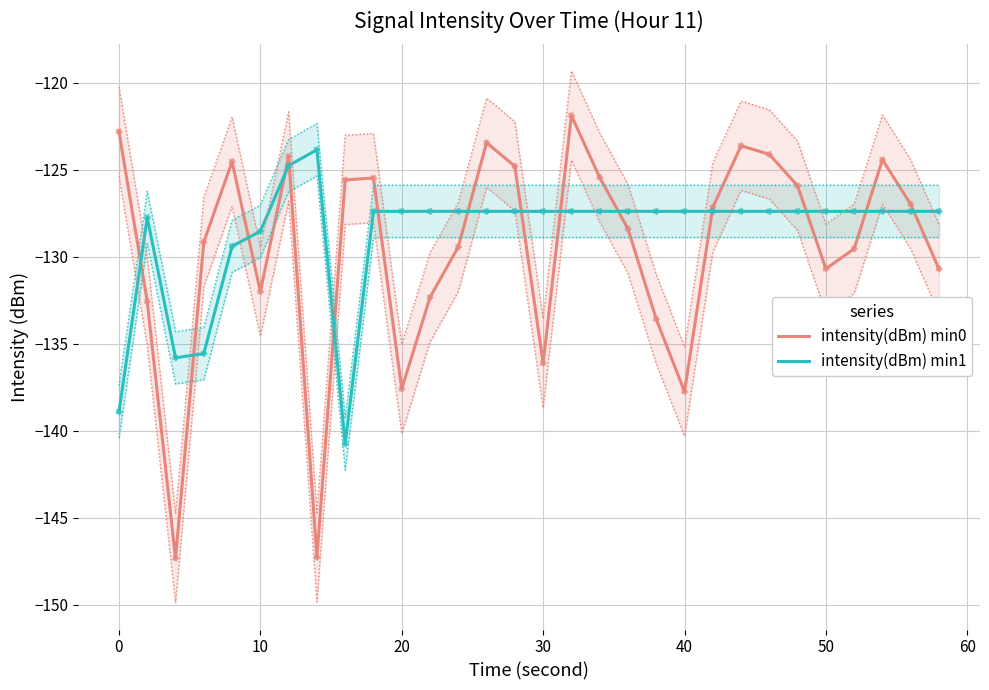

Which series contains the lowest Y value?

intensity(dBm) min0